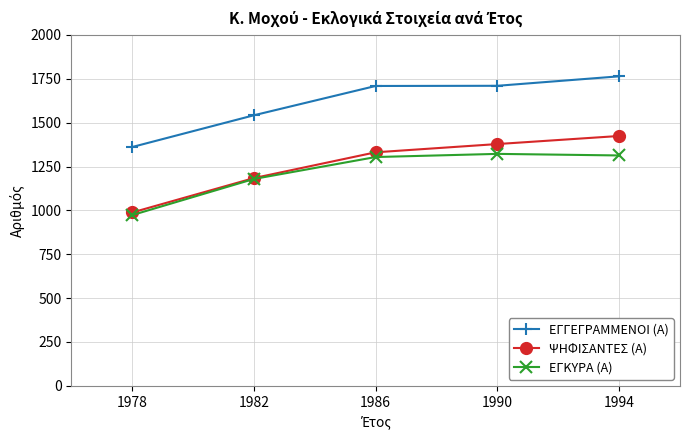

Does the chart display data point markers on the line(s)?

Yes